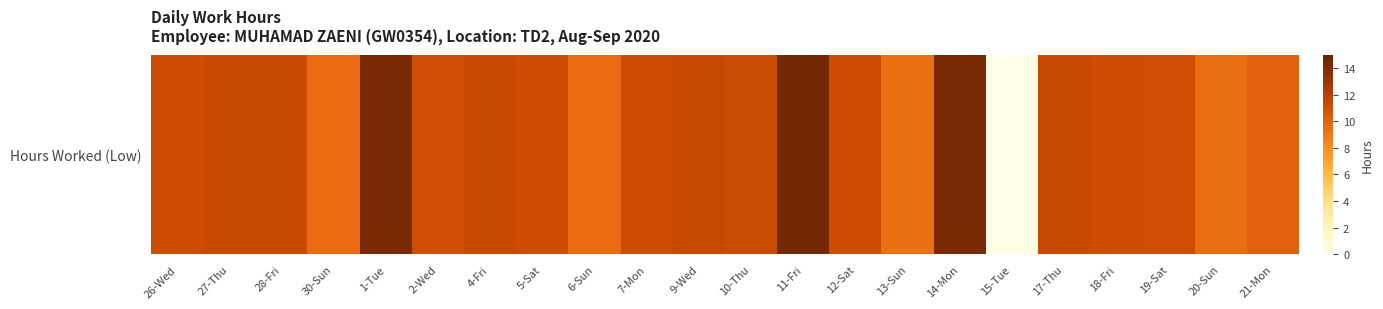

Where does the data first go above 11?

26-Wed